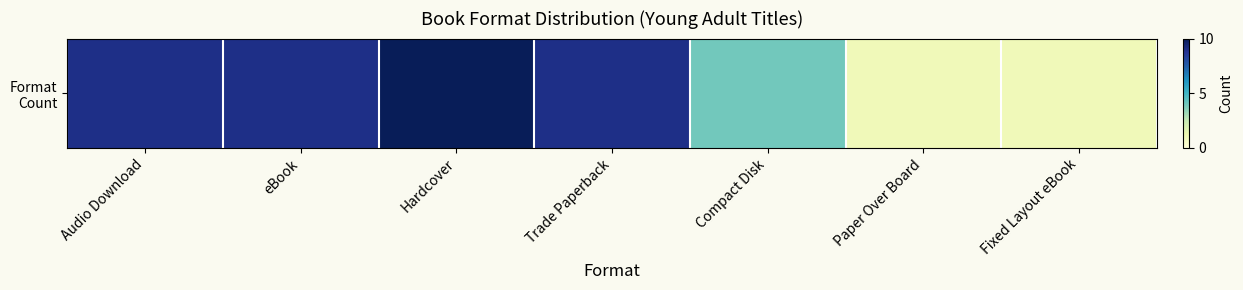

What is the value of the 6th bar from the left?

1